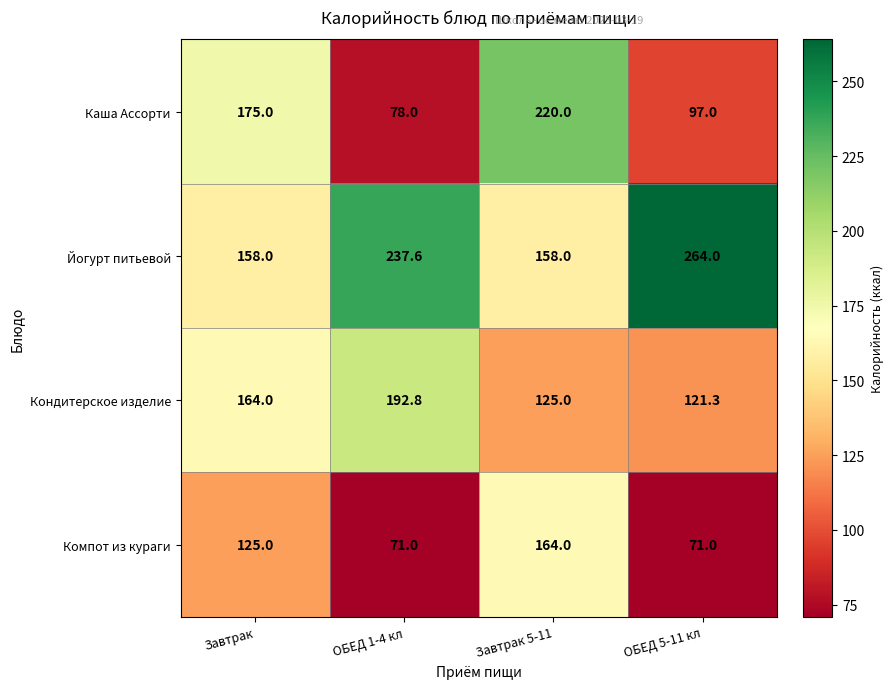

Count the number of categories in the chart.

4